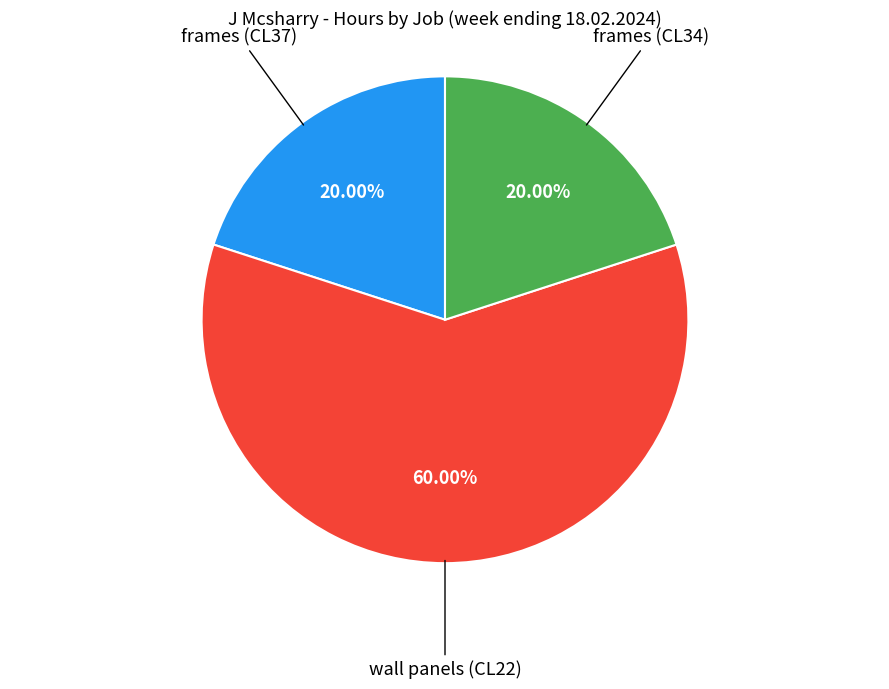

Is there a majority slice in this chart?

Yes